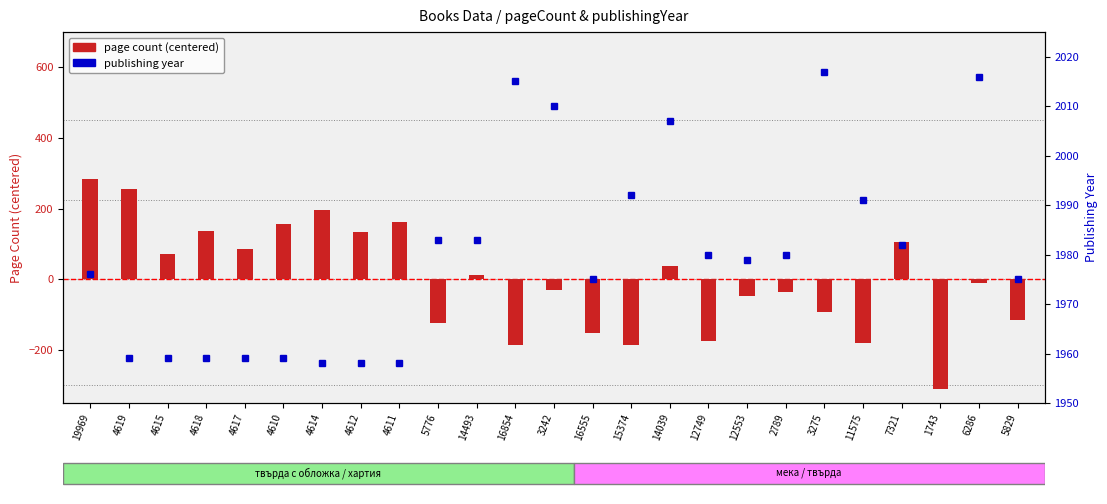

How many bars are there in total?

25